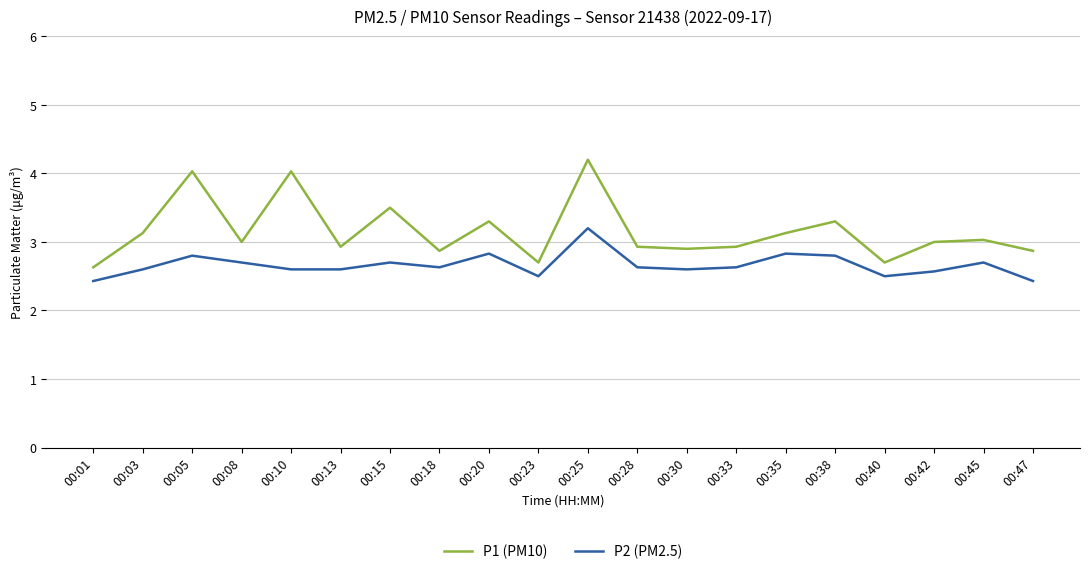

True or false: P1 (PM10) and P2 (PM2.5) cross at least once.

False